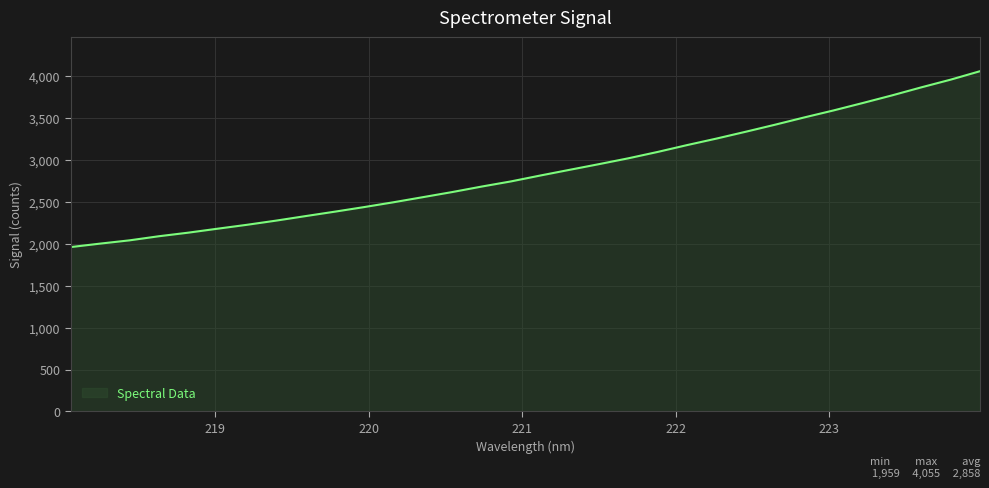

What is the difference between the maximum and minimum values?

2096.1